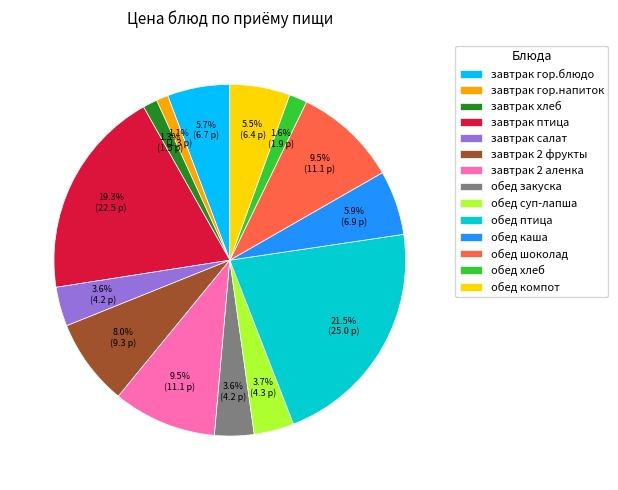

Combined, what portion of the pie is завтрак салат and завтрак птица?

22.9%